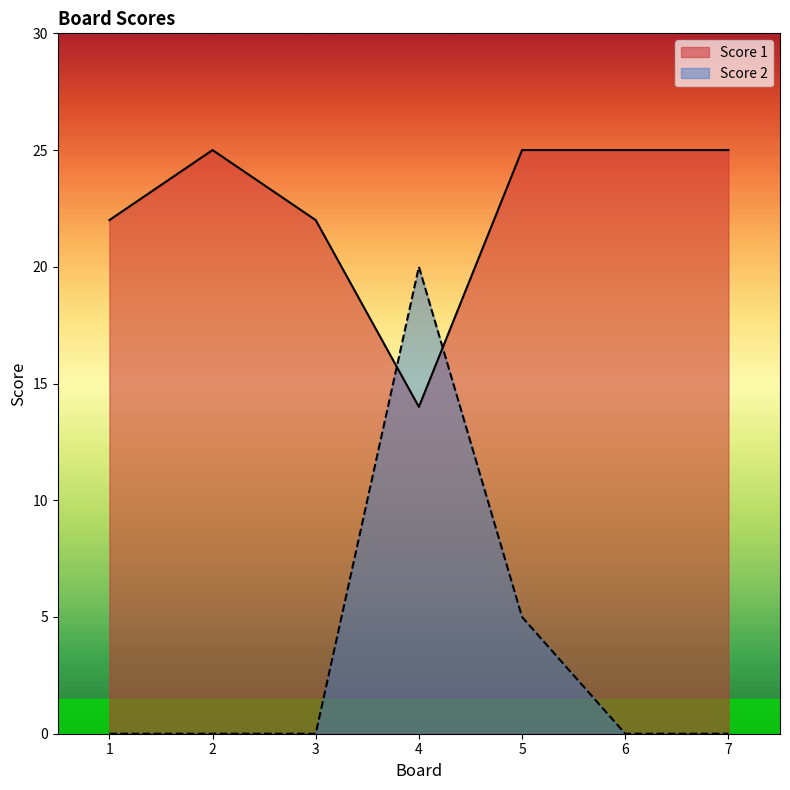

Is it true that Score 1 equals 25 at 6?

True